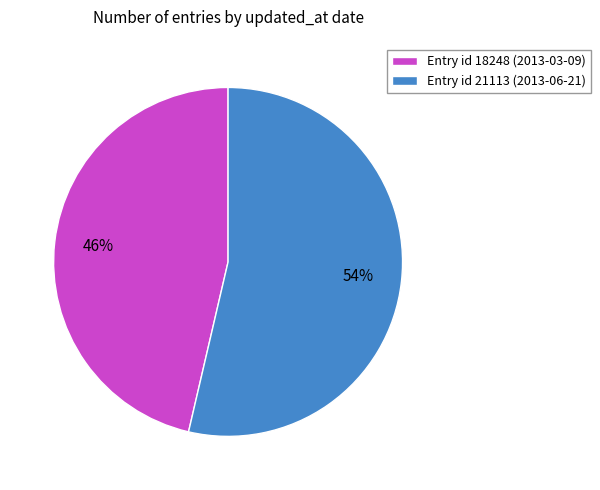

Is there a majority slice in this chart?

Yes